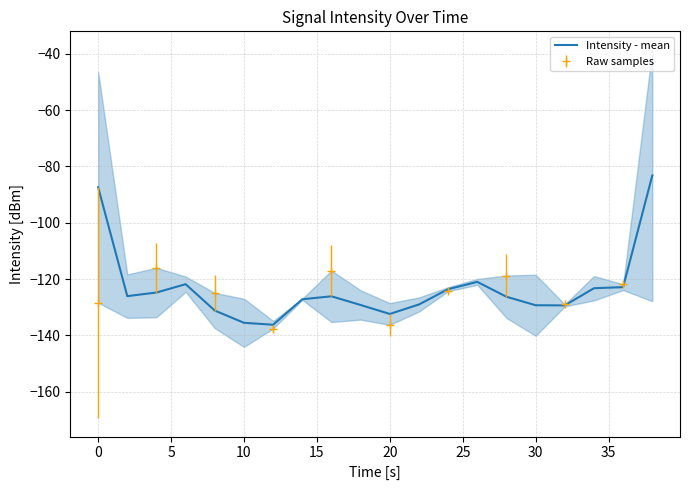

The Intensity - mean series shows -129.3 at 30. True or false?

True